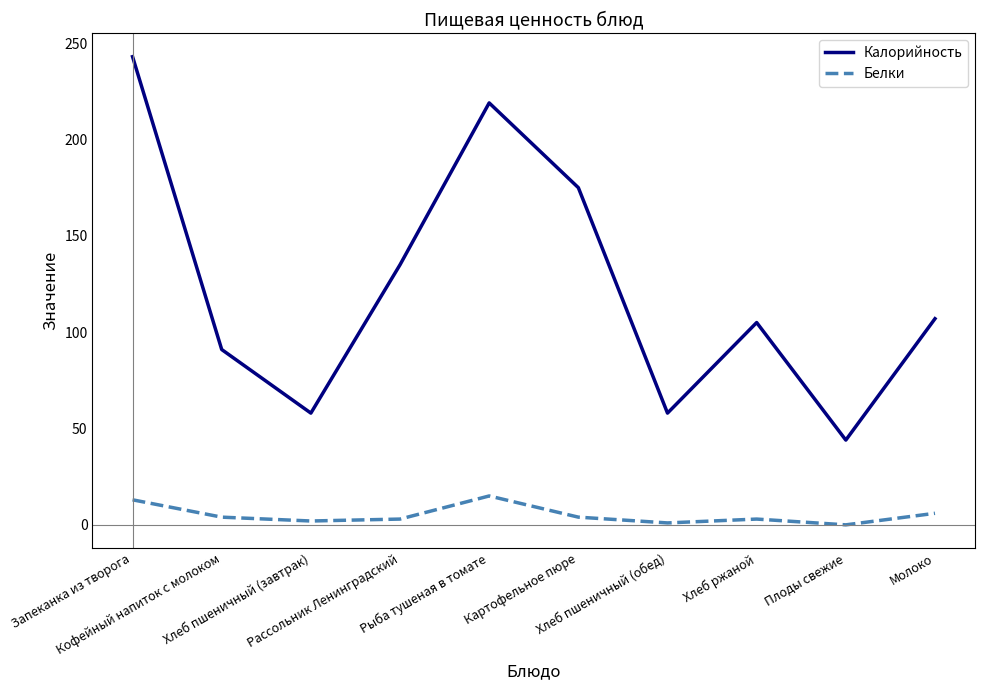

True or false: Калорийность and Белки intersect in this chart.

False